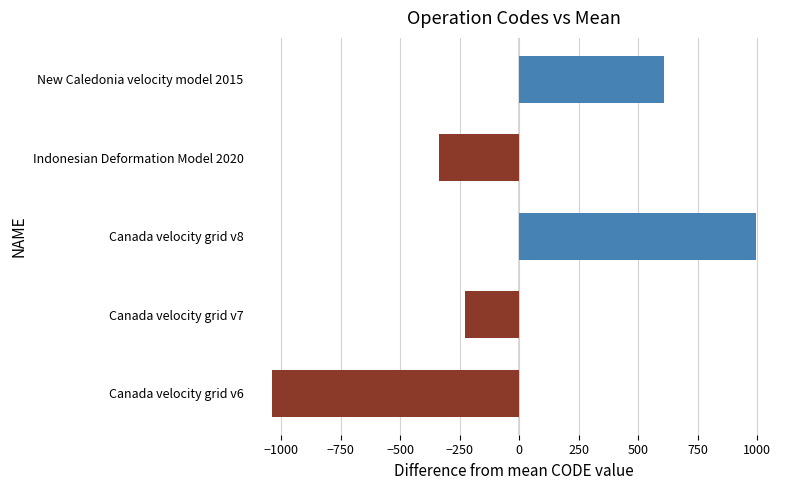

Is it true that the value at Indonesian Deformation Model 2020 is -193.6?

False